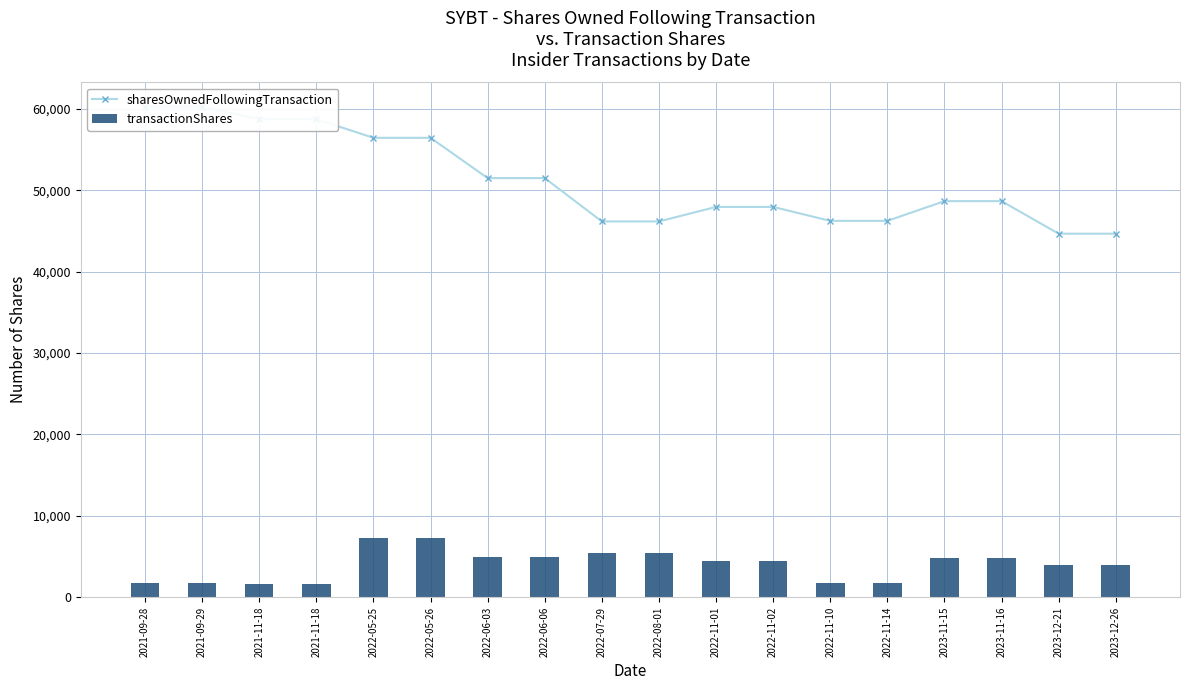

Where does the transactionShares series first go above 4454?

2022-05-25